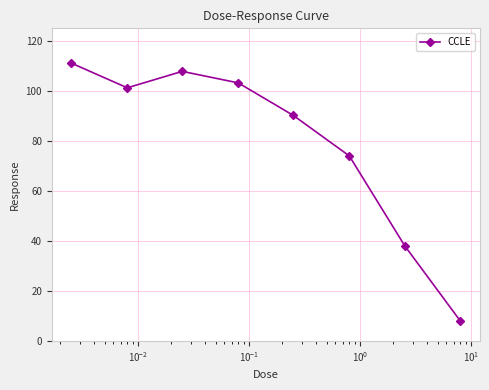

How many points are lower than both their immediate neighbors (excluding endpoints)?

1